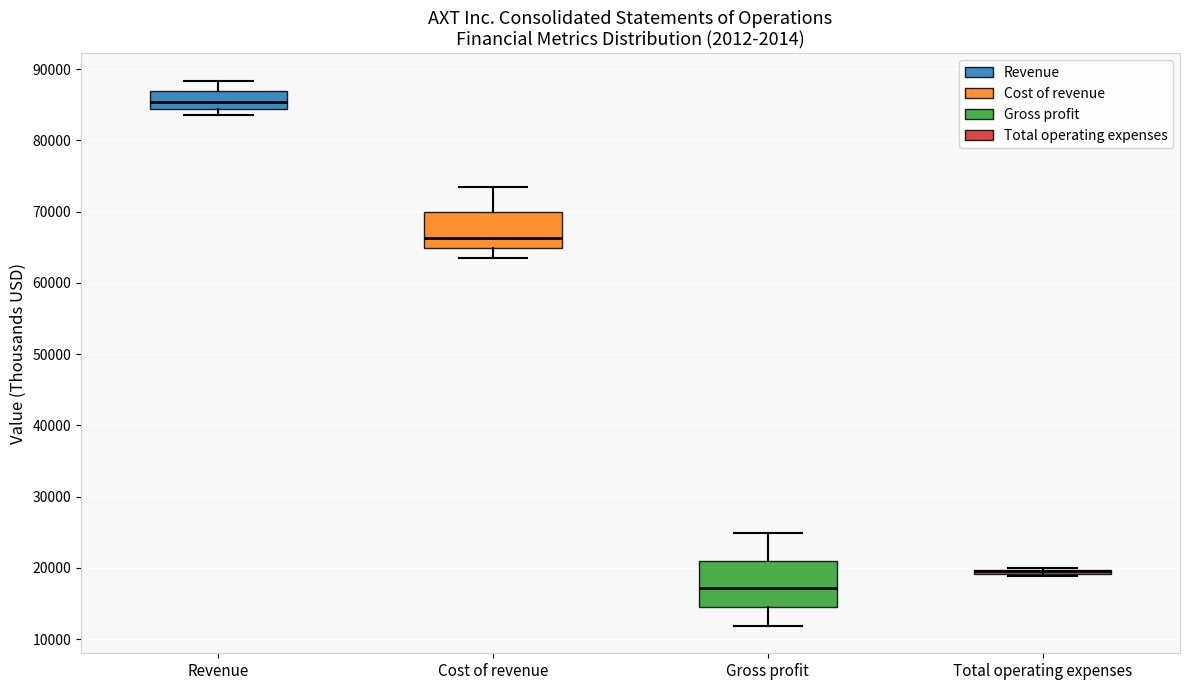

Which box is the tallest, from its lower edge to its upper edge?

Gross profit